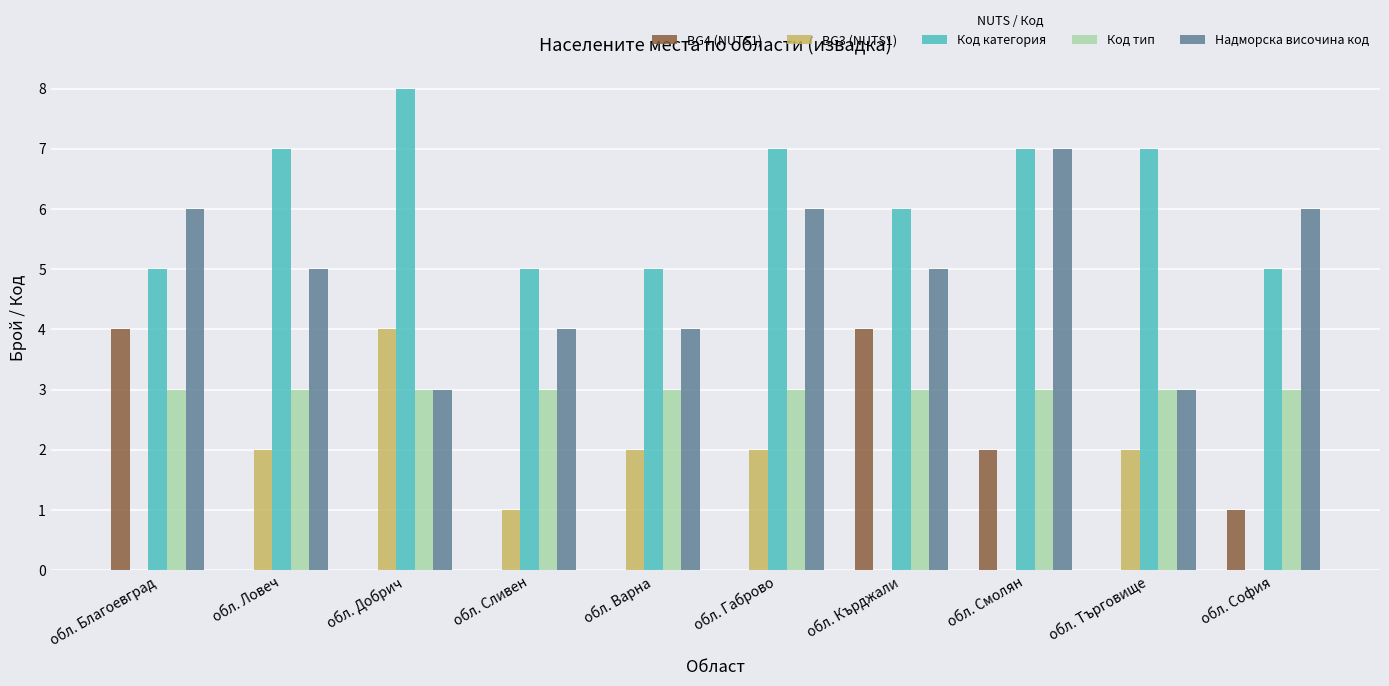

The Код тип series shows 3 at обл. Смолян. True or false?

True